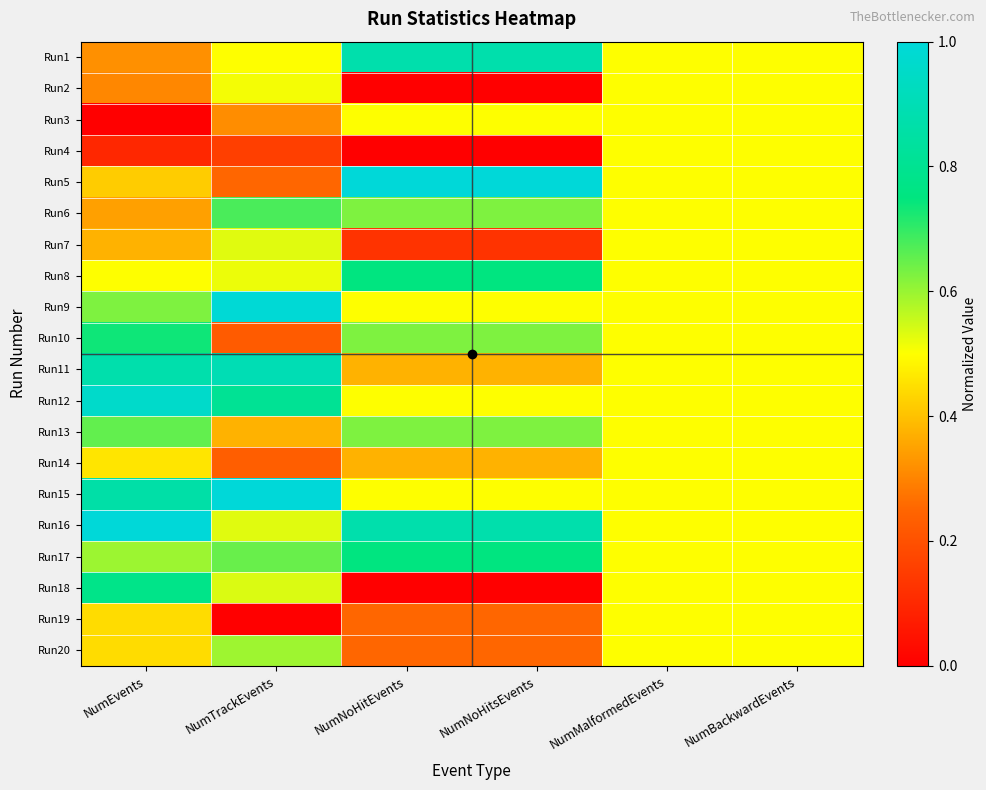

Rank the series by their maximum value, from highest to lowest.

Run5, Run15, Run16, Run9, Run12, Run11, Run1, Run18, Run8, Run17, Run10, Run6, Run13, Run20, Run7, Run2, Run3, Run4, Run14, Run19